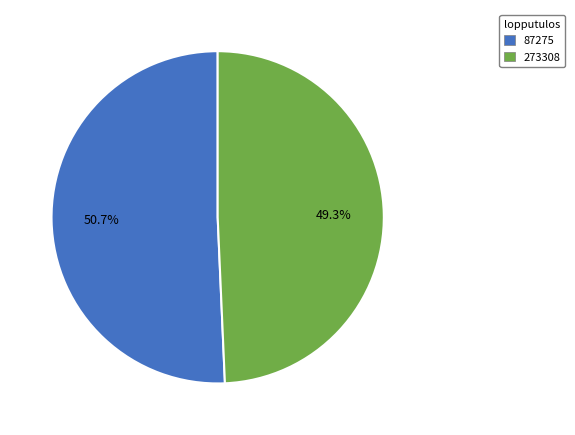

Which category has the smallest portion of the pie?

273308